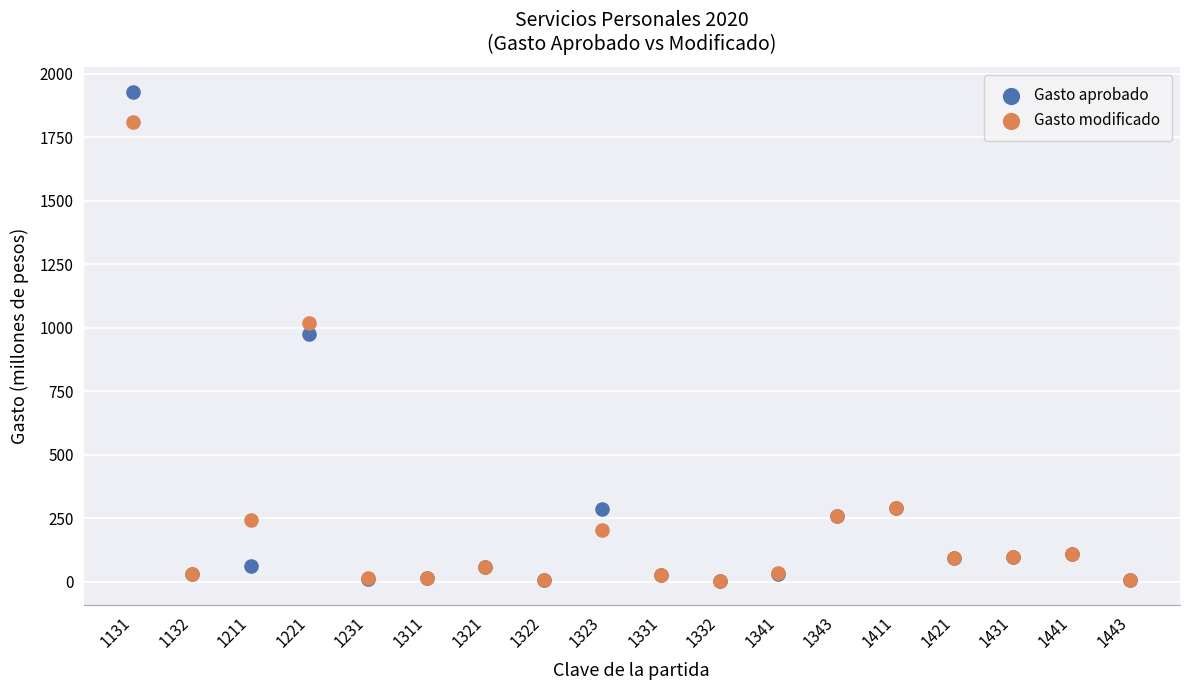

In the Gasto modificado series, what Y value is closest to 908?

1018.4